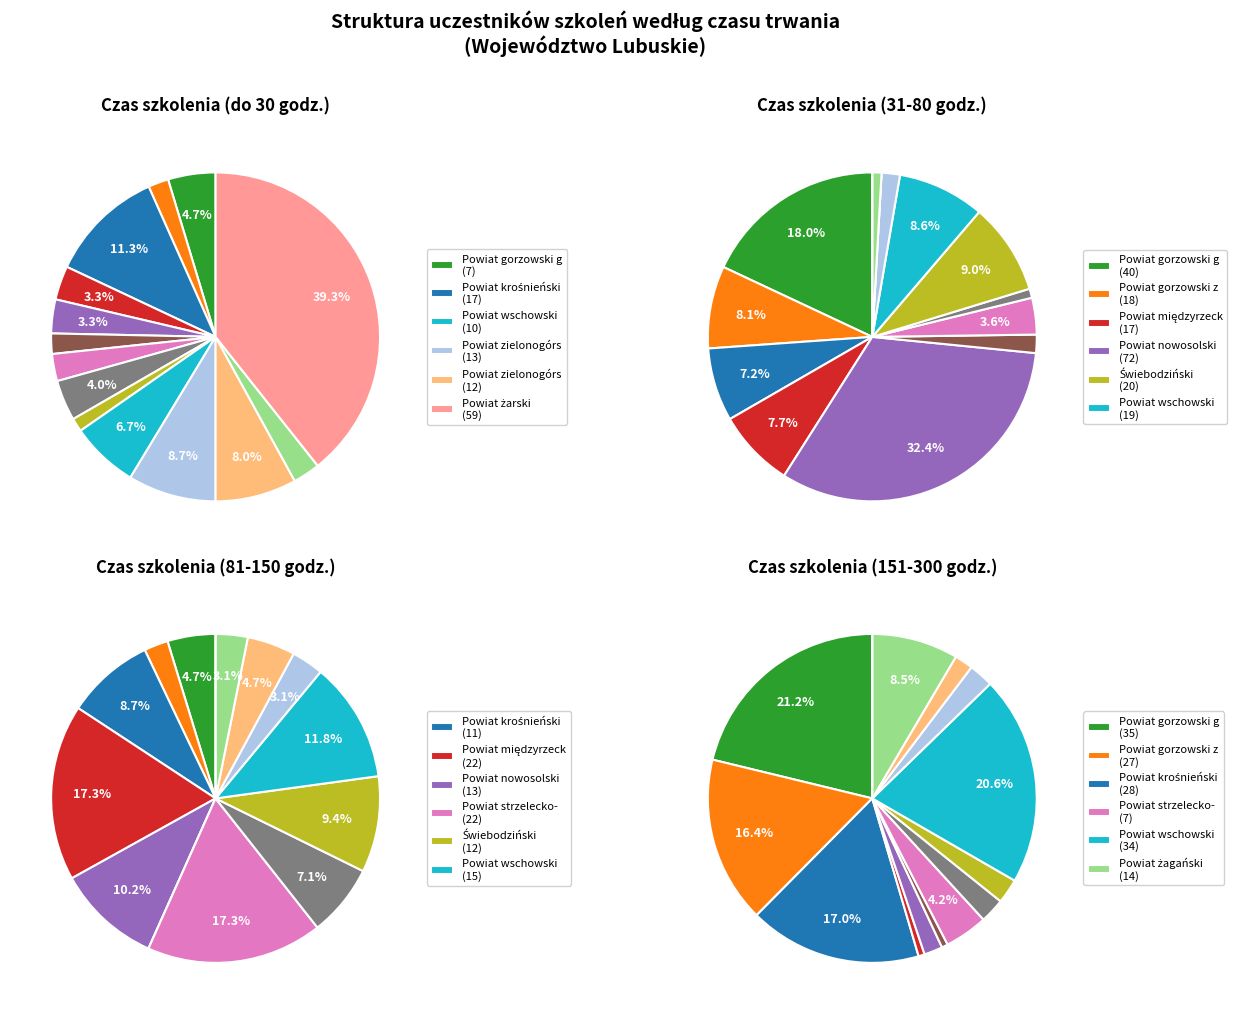

Between Powiat słubicki and Powiat żarski, which series saw the biggest shift?

do 30 godzin